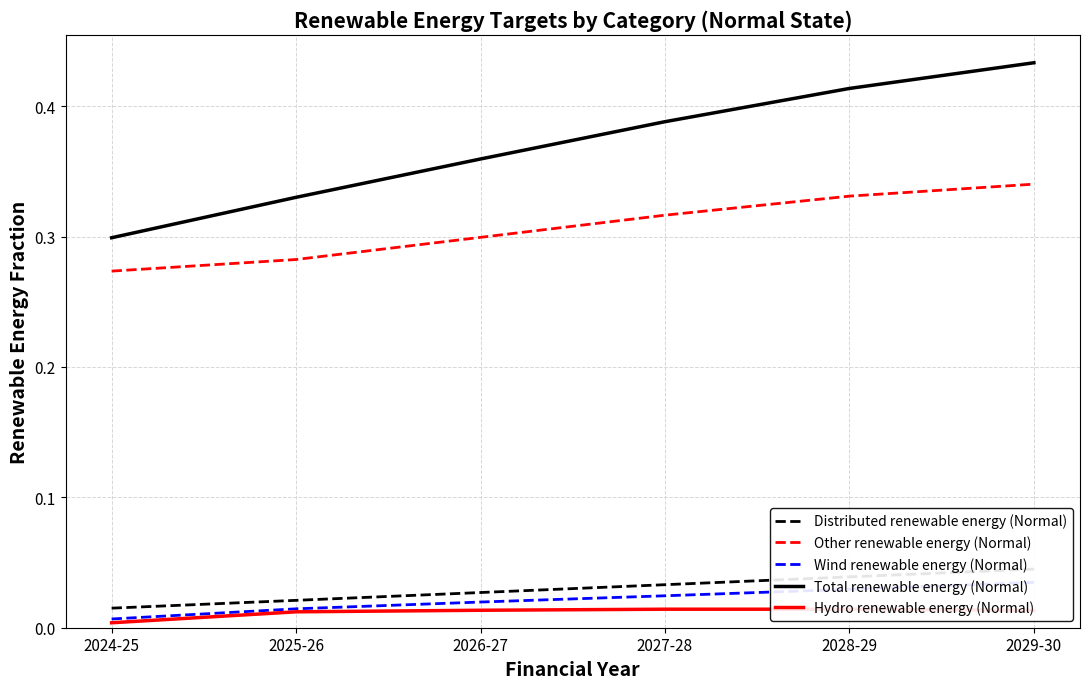

Reading left to right, what are all the values shown in this chart?

Distributed renewable energy (Normal): 2024-25=0.0	2025-26=0.0	2026-27=0.0	2027-28=0.0	2028-29=0.0	2029-30=0.0
Other renewable energy (Normal): 2024-25=0.3	2025-26=0.3	2026-27=0.3	2027-28=0.3	2028-29=0.3	2029-30=0.3
Wind renewable energy (Normal): 2024-25=0.0	2025-26=0.0	2026-27=0.0	2027-28=0.0	2028-29=0.0	2029-30=0.0
Total renewable energy (Normal): 2024-25=0.3	2025-26=0.3	2026-27=0.4	2027-28=0.4	2028-29=0.4	2029-30=0.4
Hydro renewable energy (Normal): 2024-25=0.0	2025-26=0.0	2026-27=0.0	2027-28=0.0	2028-29=0.0	2029-30=0.0